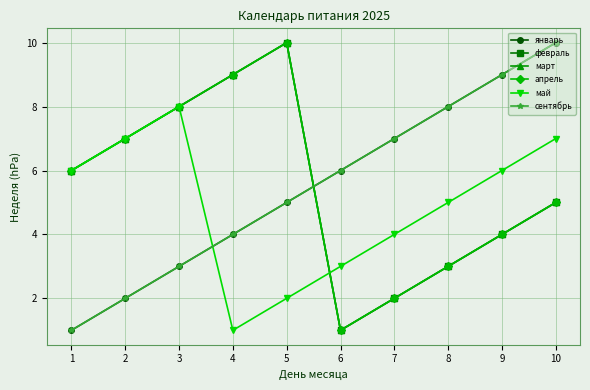

Rank the series at 5 from highest to lowest value.

февраль, март, апрель, январь, сентябрь, май